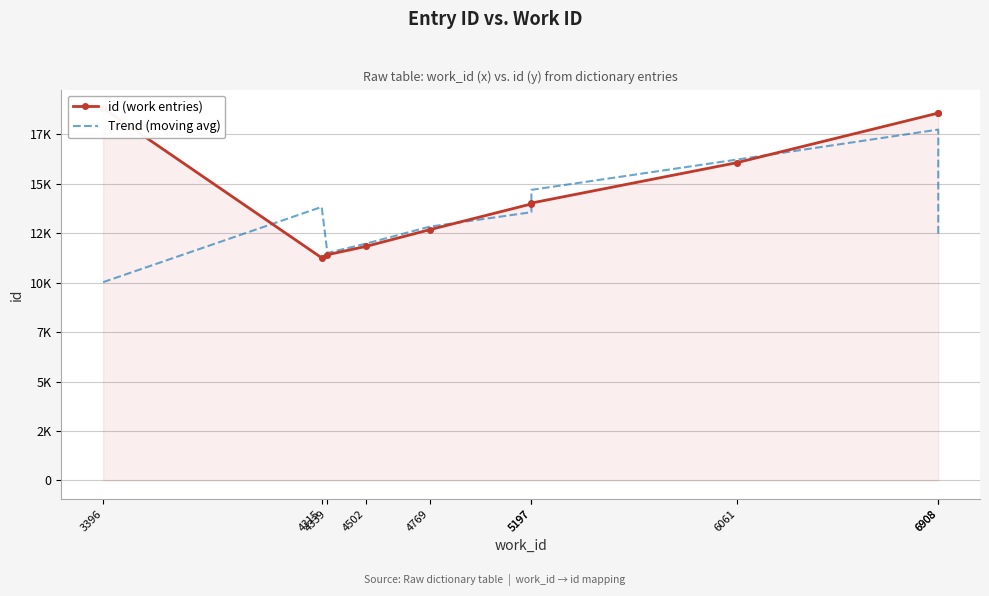

The Trend (moving avg) series shows 14684.3 at 5197. True or false?

True